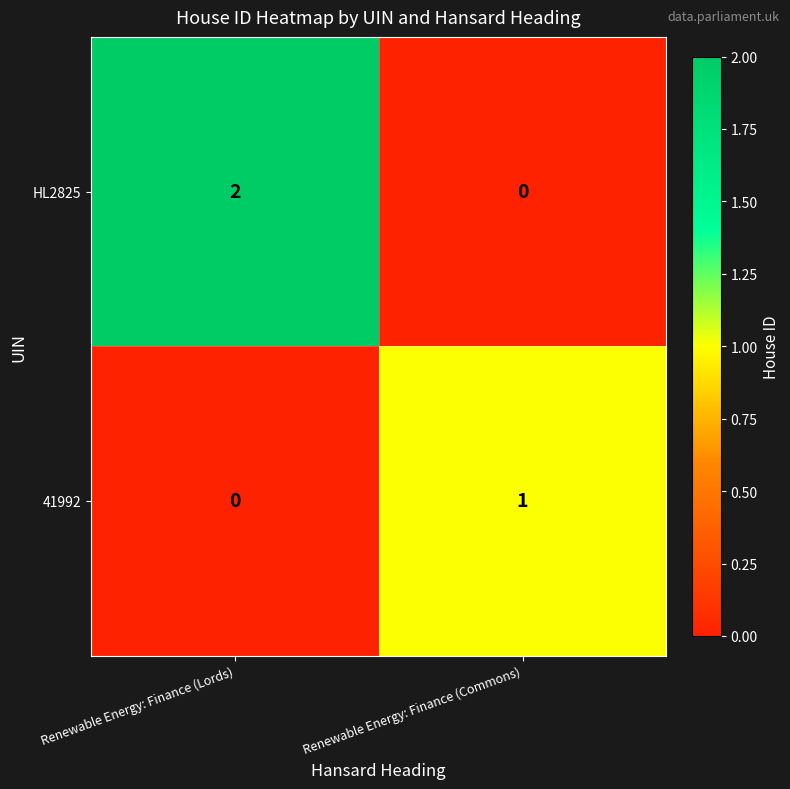

At which category is the sum across all series the highest?

Renewable Energy: Finance (Lords)